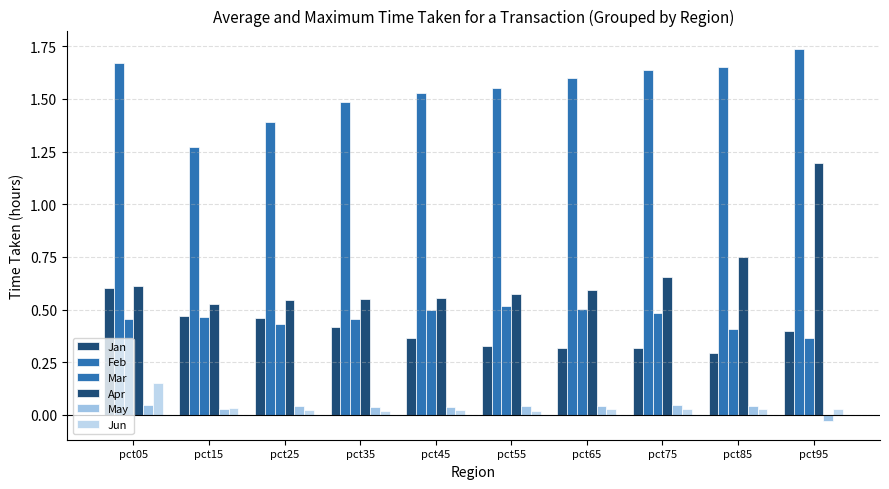

What is the maximum value shown in the chart?

1.7